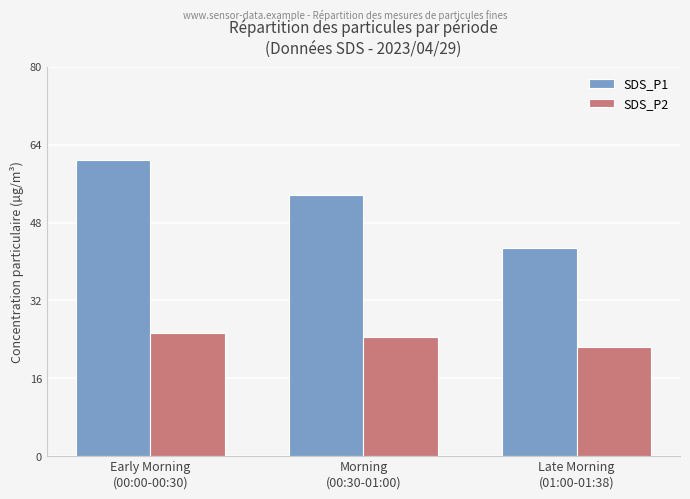

What position from the right is Morning
(00:30-01:00)?

2